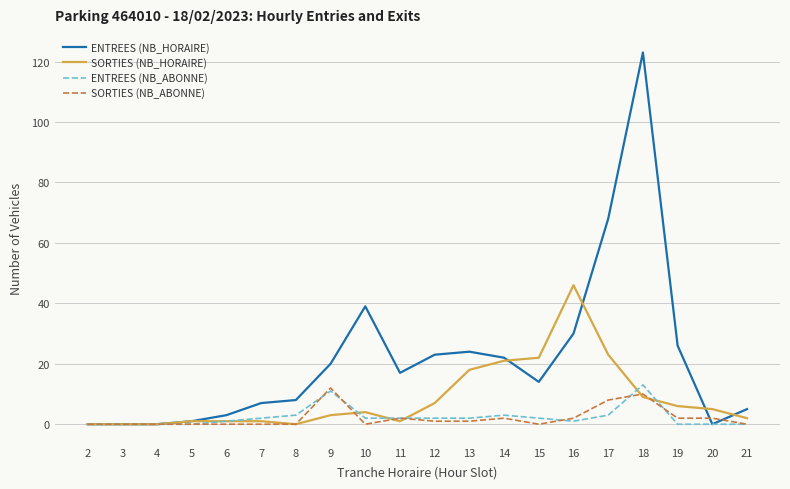

Is the value of ENTREES (NB_ABONNE) at 15 greater than the value of SORTIES (NB_HORAIRE) at 2?

Yes